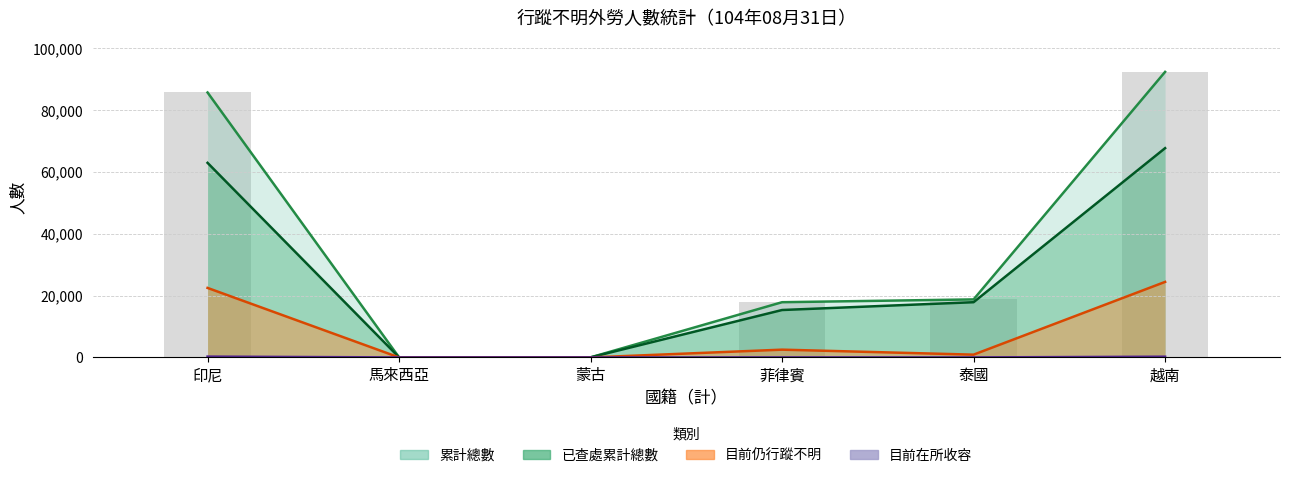

What is the greatest value displayed?

92402